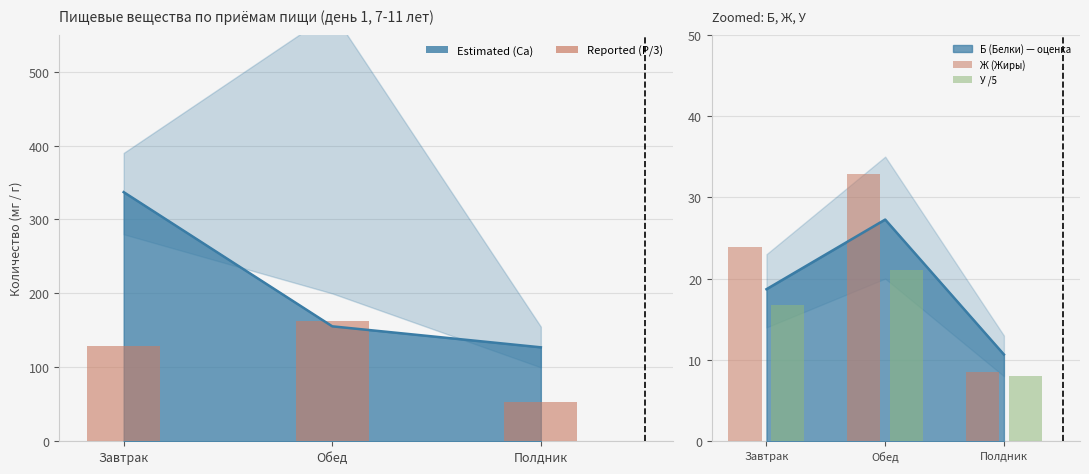

Which series changed the most between Завтрак and Полдник?

P (Фосфор) — reported